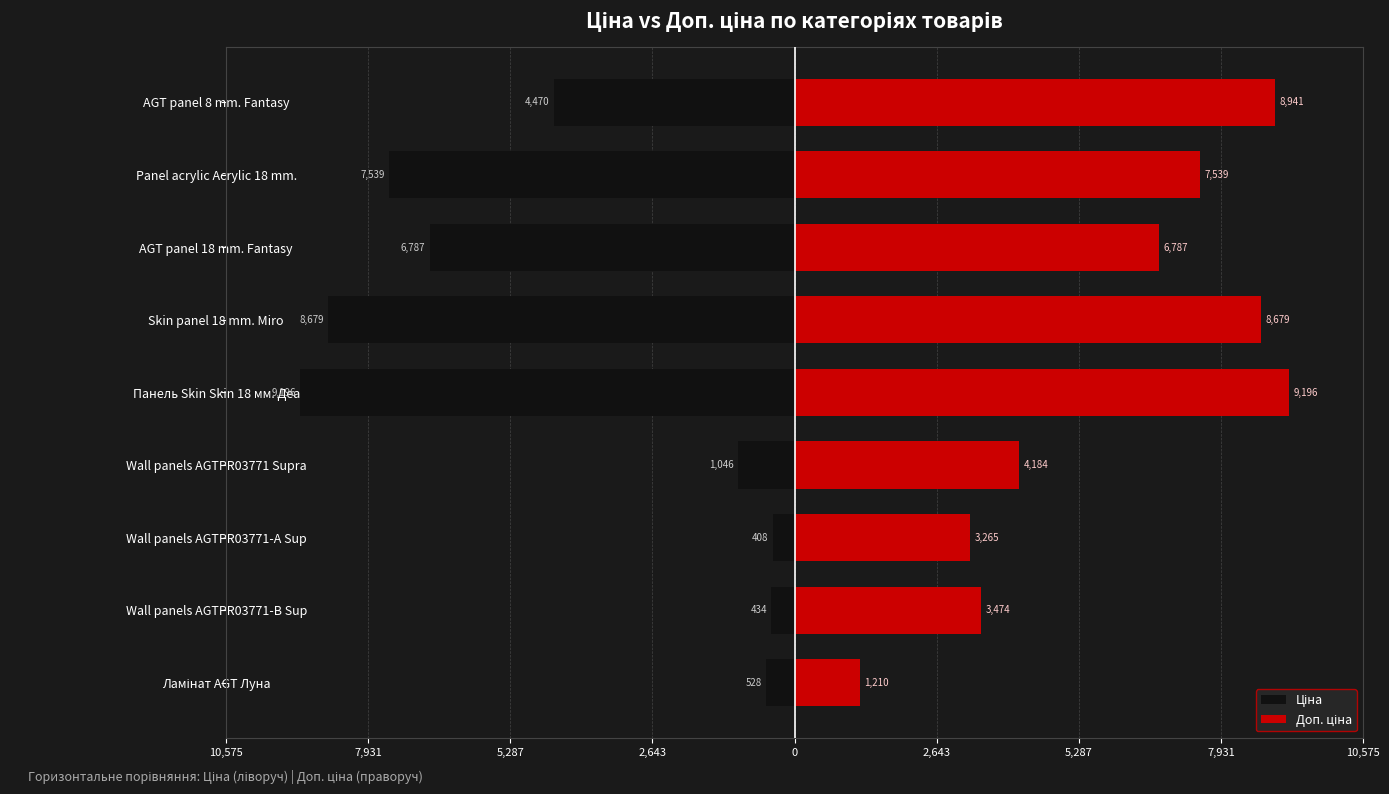

What is the lowest value of the Ціна series?

-9196.3